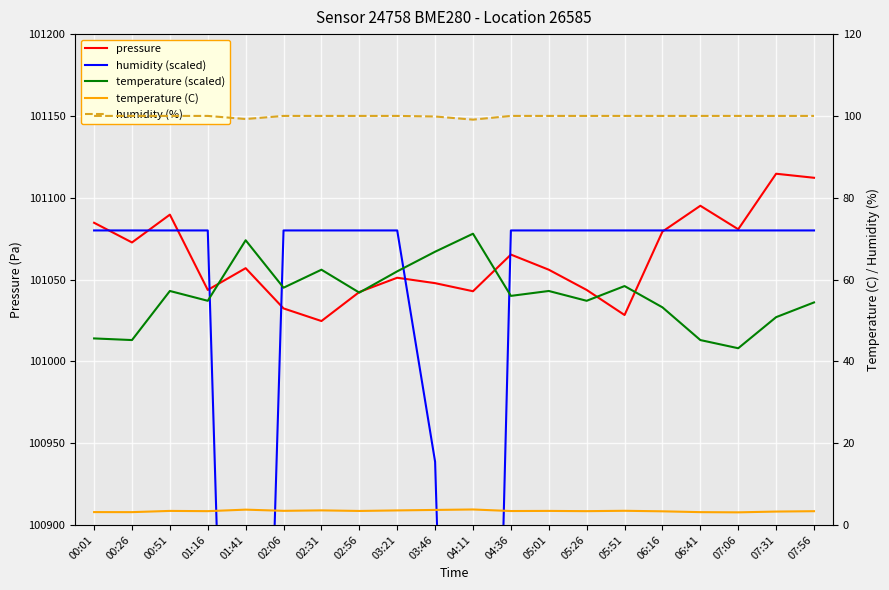

What is the difference between the maximum and second lowest values in the temperature (C) series?

0.6